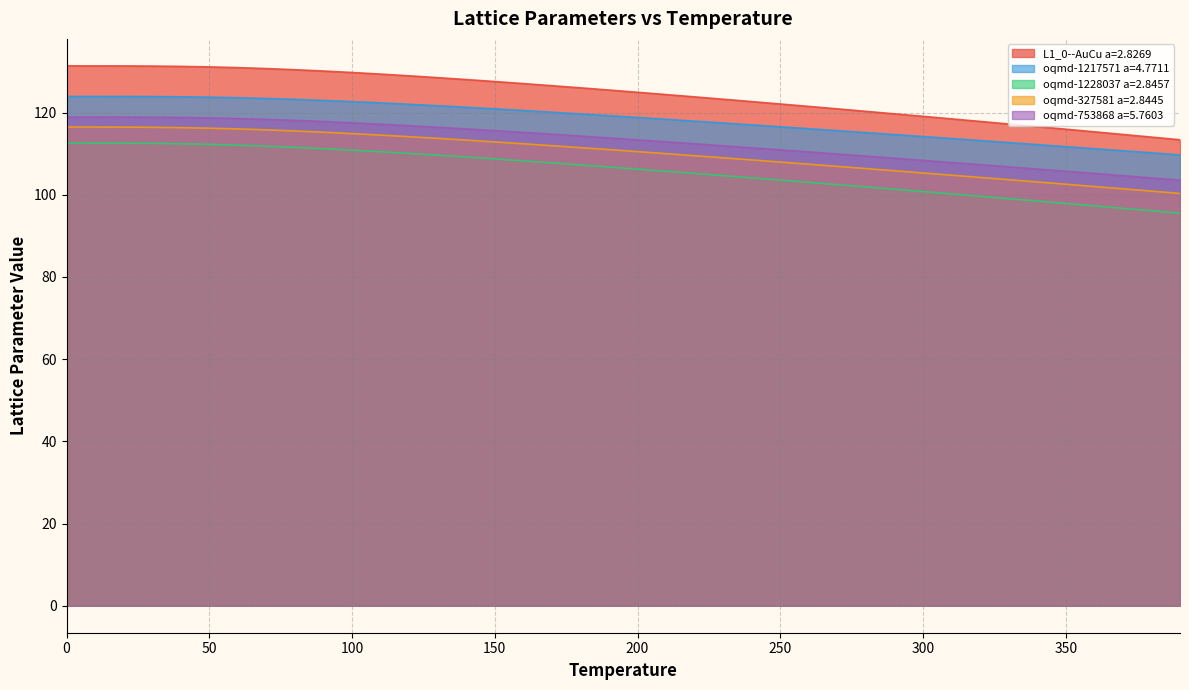

Count the number of data series in this chart.

5